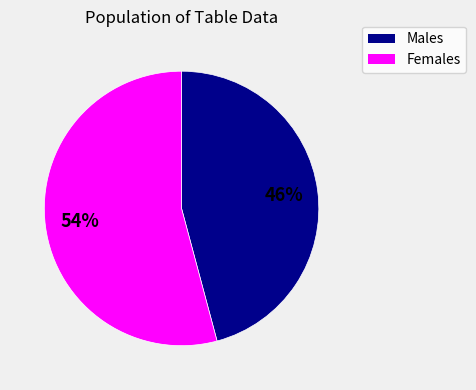

Does any single category account for the majority?

Yes